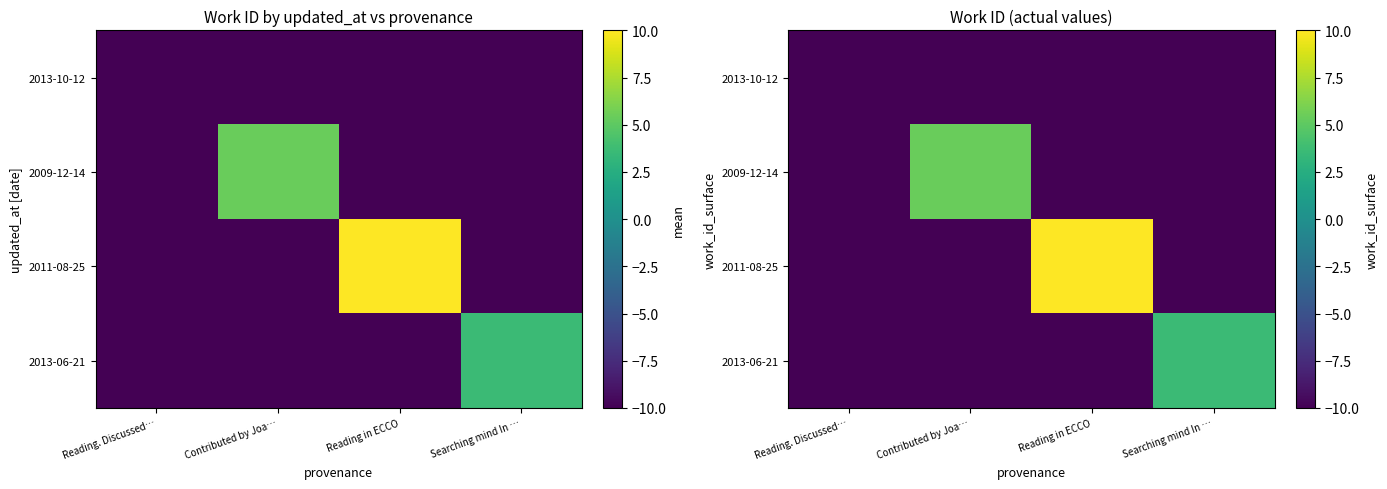

At which label is 2013-10-12 closest to -20?

Reading. Discussed…